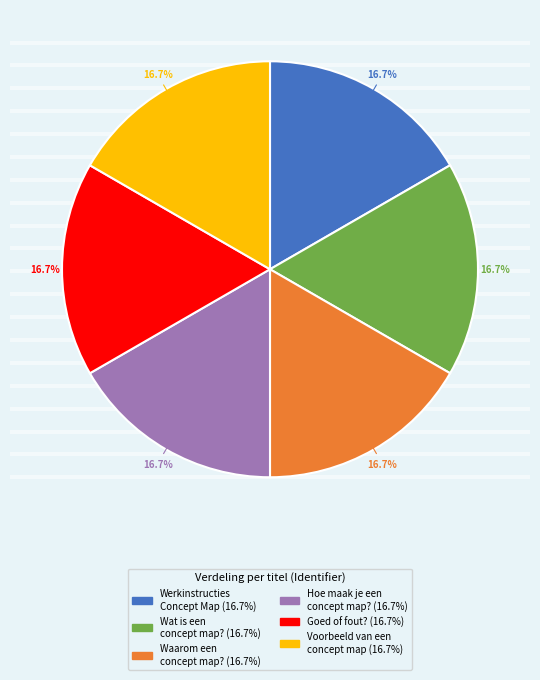

Do Waarom een concept map? and Hoe maak je een concept map? together represent more than half of the pie?

No